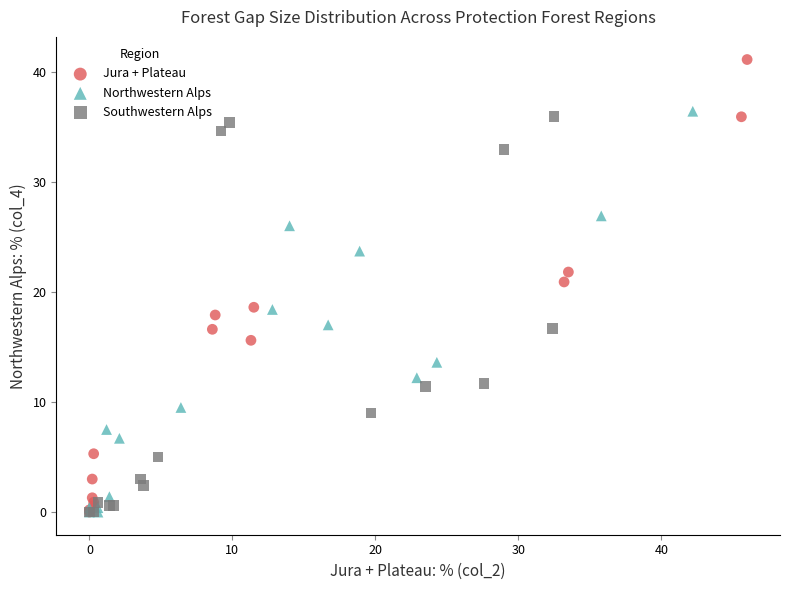

Which series has the widest spread of Y values?

Jura + Plateau